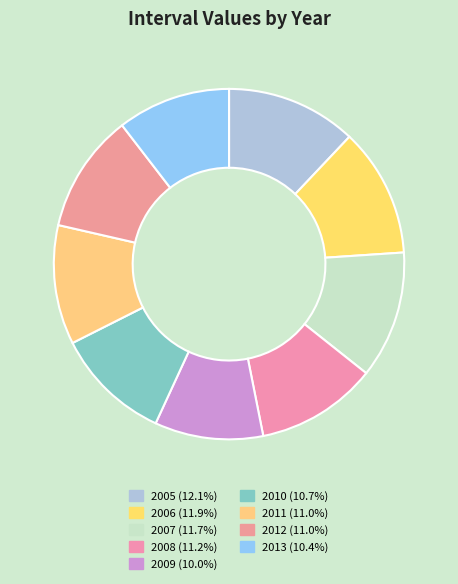

The 2009 slice represents 10% of the pie. True or false?

True